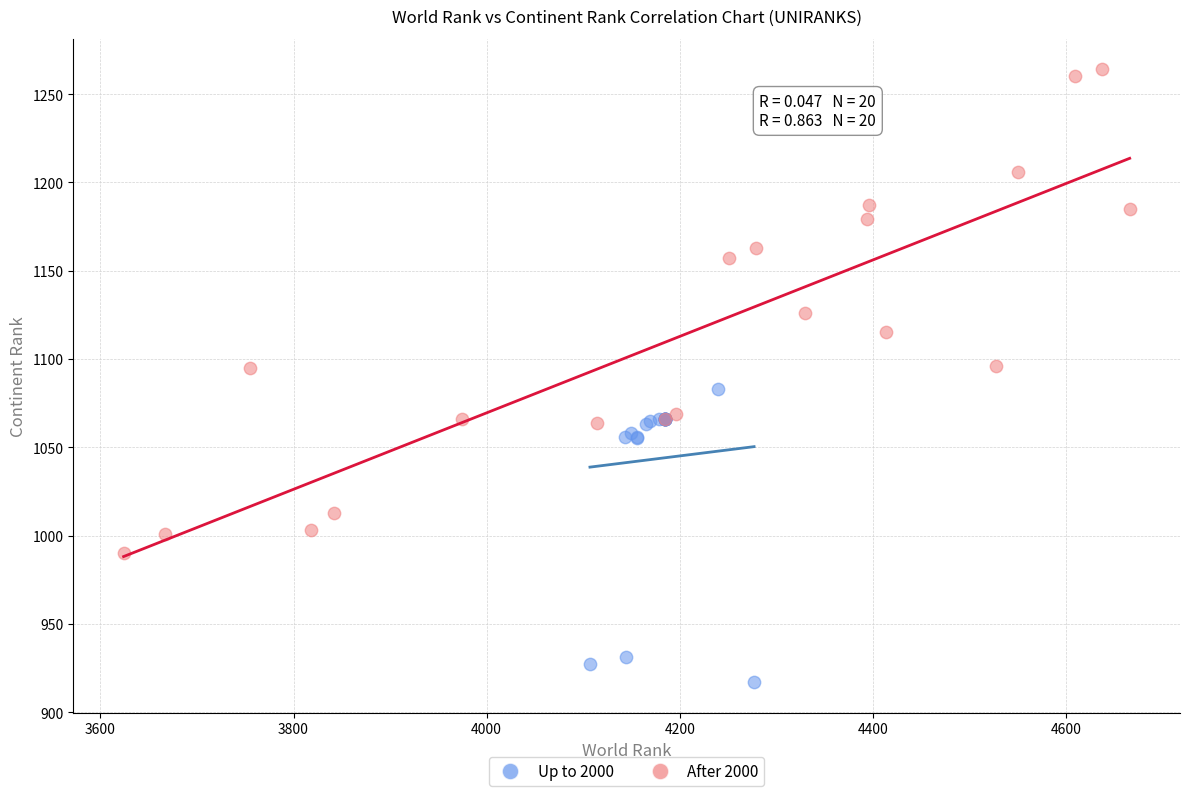

Which series has the largest Y range (max minus min)?

After 2000